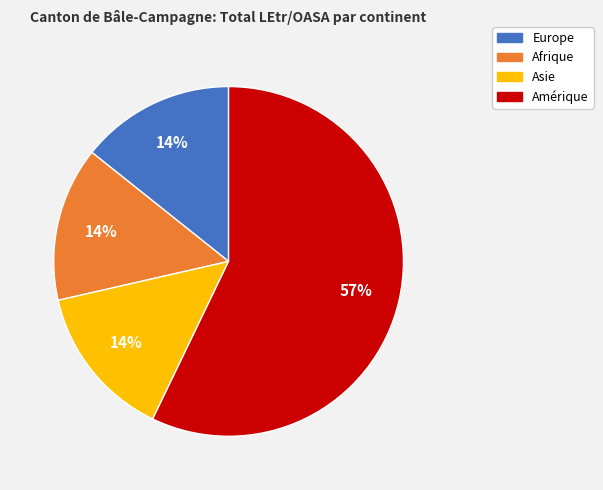

To the nearest percent, what is the difference between the largest and smallest slice percentages?

43%